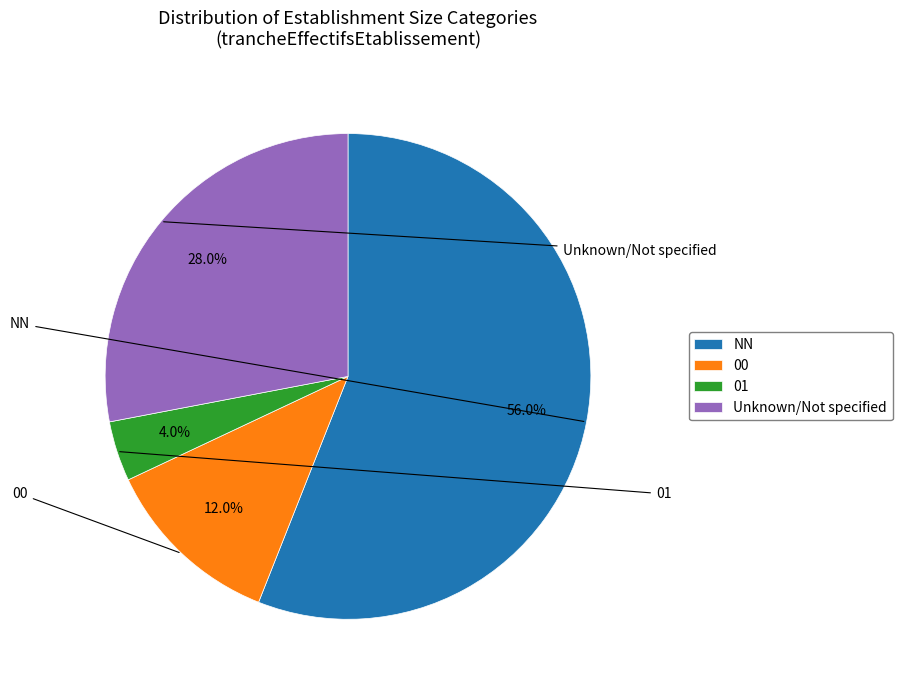

Is it true that 01 is 14% of the pie?

False